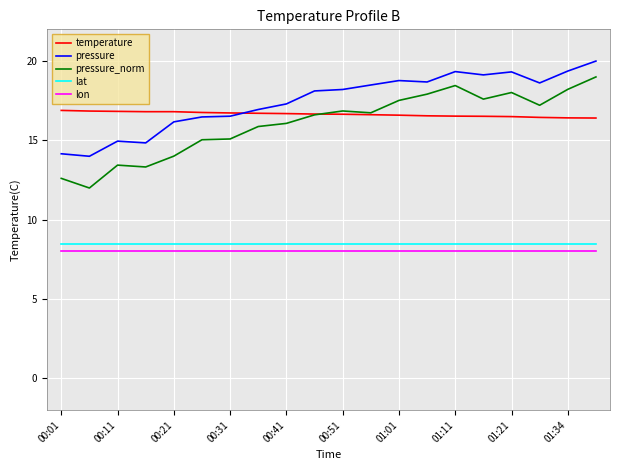

What is the minimum value for temperature?

16.4